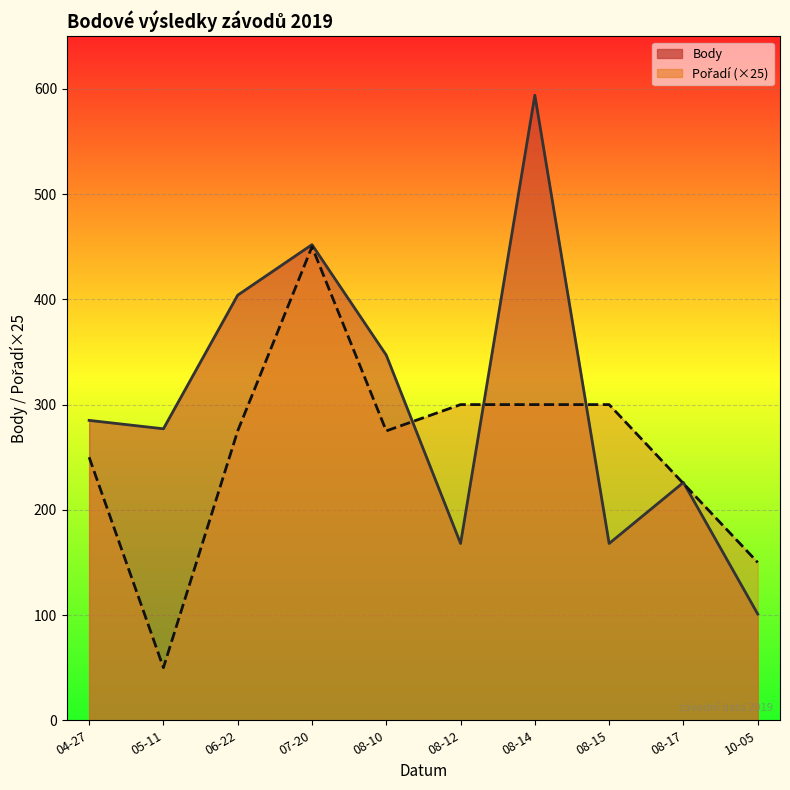

What is the approximate value of Body (line) at 06-22?

404